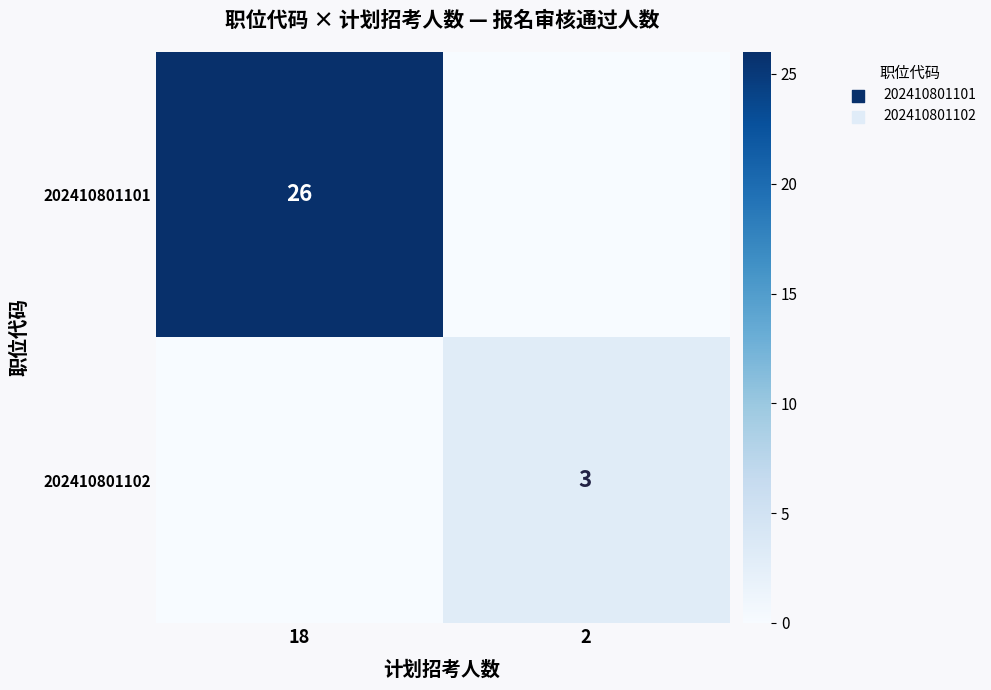

The 202410801101 series shows 39 at 18. True or false?

False